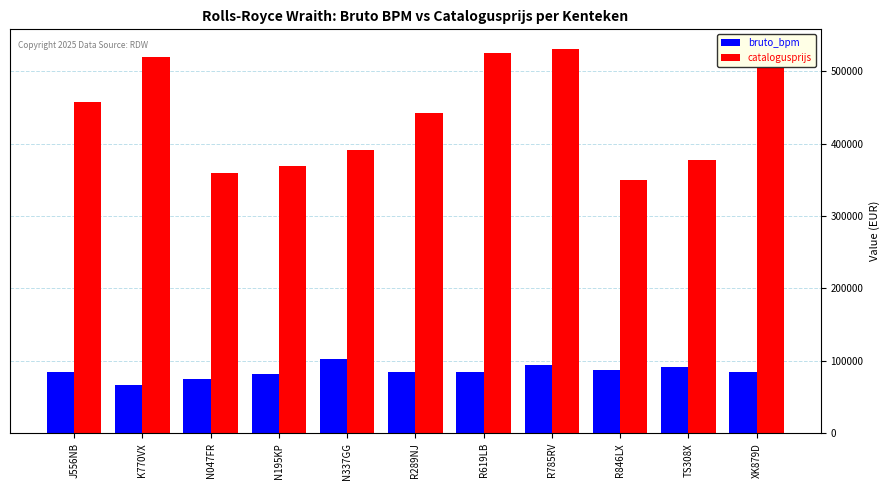

What is the maximum value for catalogusprijs?

531192